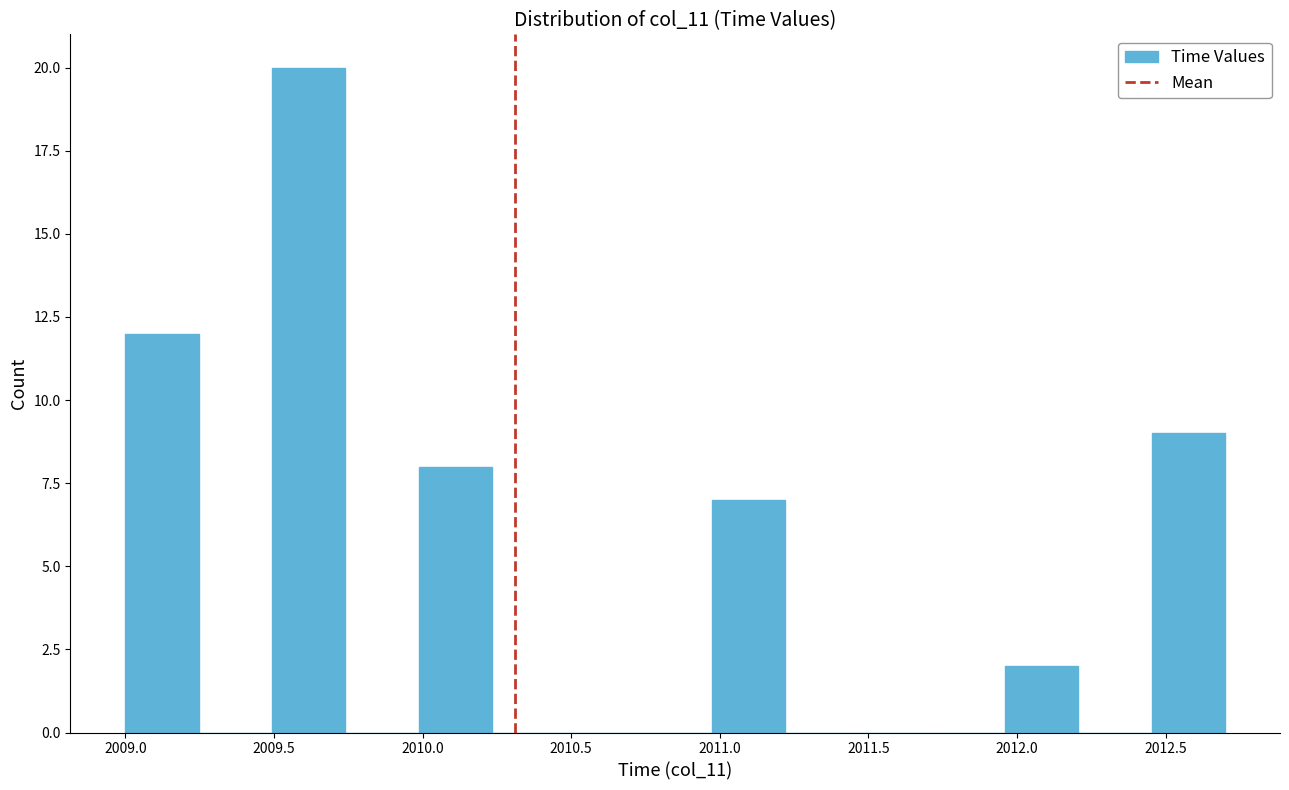

Reading left to right, list every bar in this chart as the range it spans on the x-axis followed by its height. Neither the bar edges nor the heights are printed on the chart, so give them approximately, as read against the axes.

2009.00 to 2009.25: 12
2009.25 to 2009.50: 0
2009.50 to 2009.75: 20
2009.75 to 2010.00: 0
2010.00 to 2010.25: 8
2010.25 to 2010.50: 0
2010.50 to 2010.75: 0
2010.75 to 2010.95: 0
2010.95 to 2011.20: 7
2011.20 to 2011.45: 0
2011.45 to 2011.70: 0
2011.70 to 2011.95: 0
2011.95 to 2012.20: 2
2012.20 to 2012.45: 0
2012.45 to 2012.70: 9